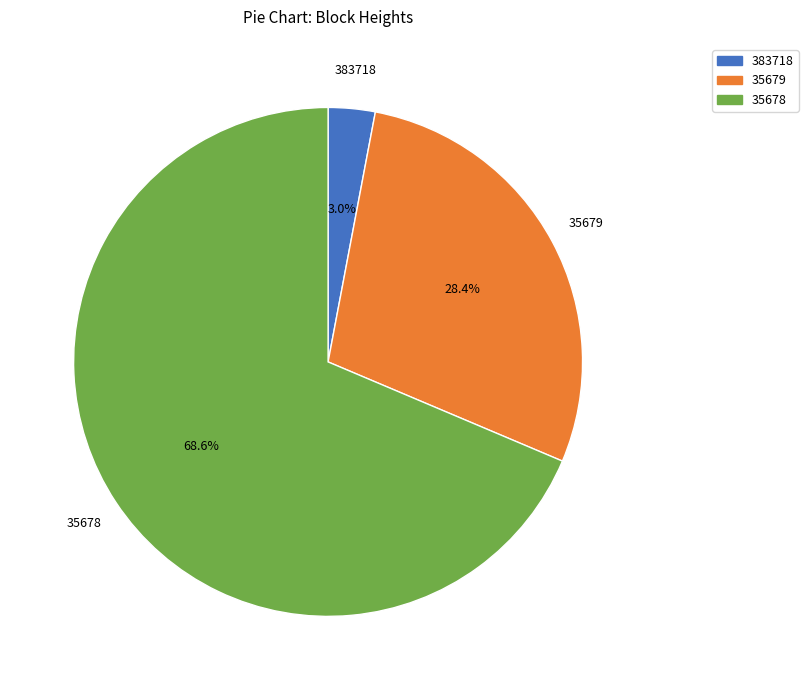

Approximately how many times larger is the value at 35678 compared to 35679?

2.4